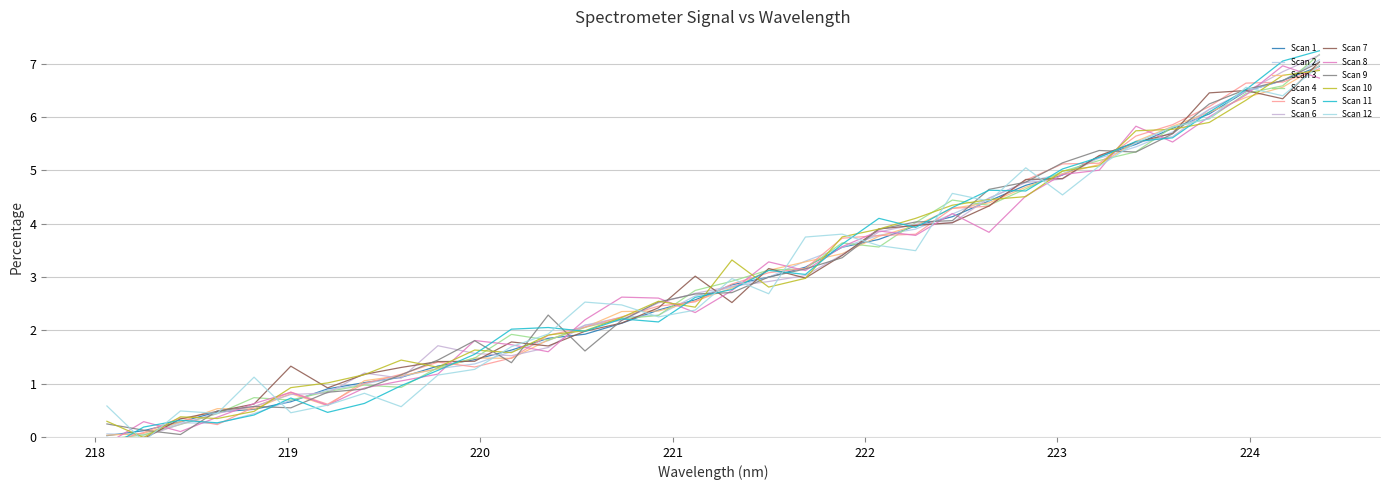

What is the highest value of the Scan 4 series?

7.2